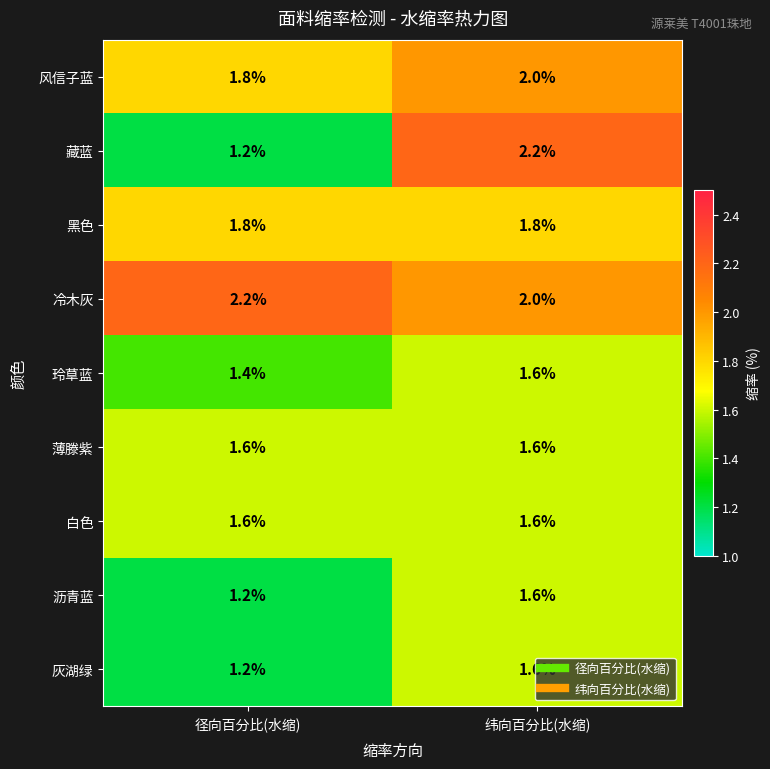

Which series has the widest spread of values?

藏蓝